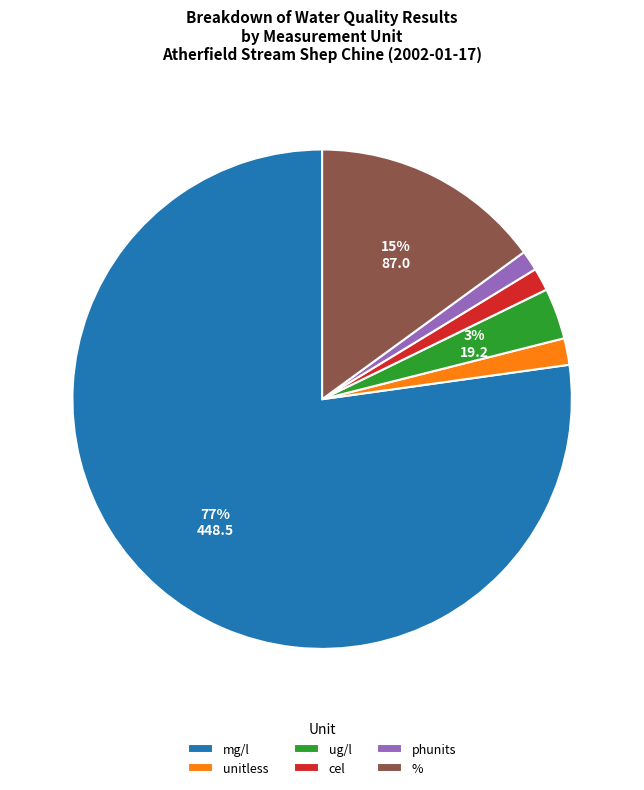

Count the number of slices in the pie.

6